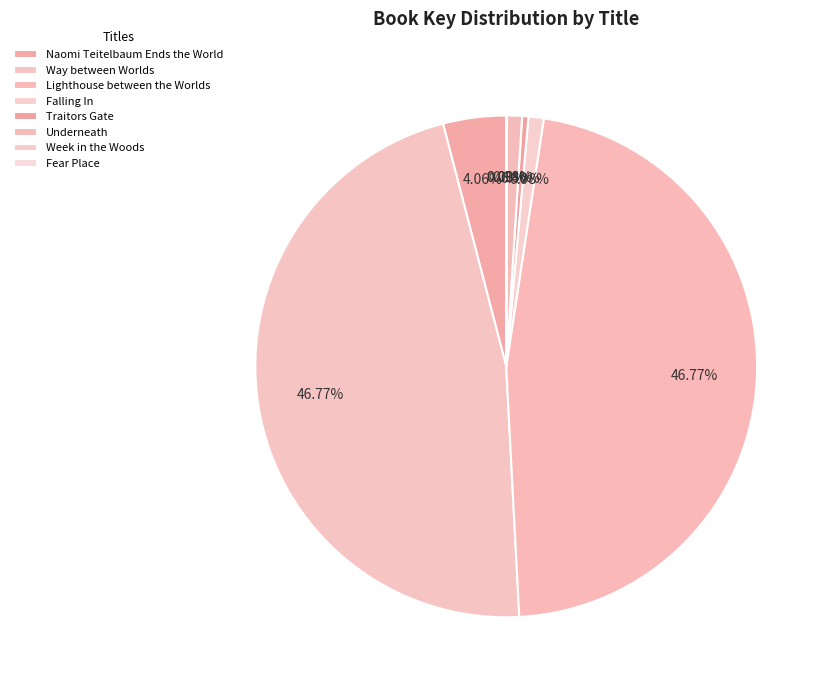

What is the change in value from Underneath to Week in the Woods?

-43306882